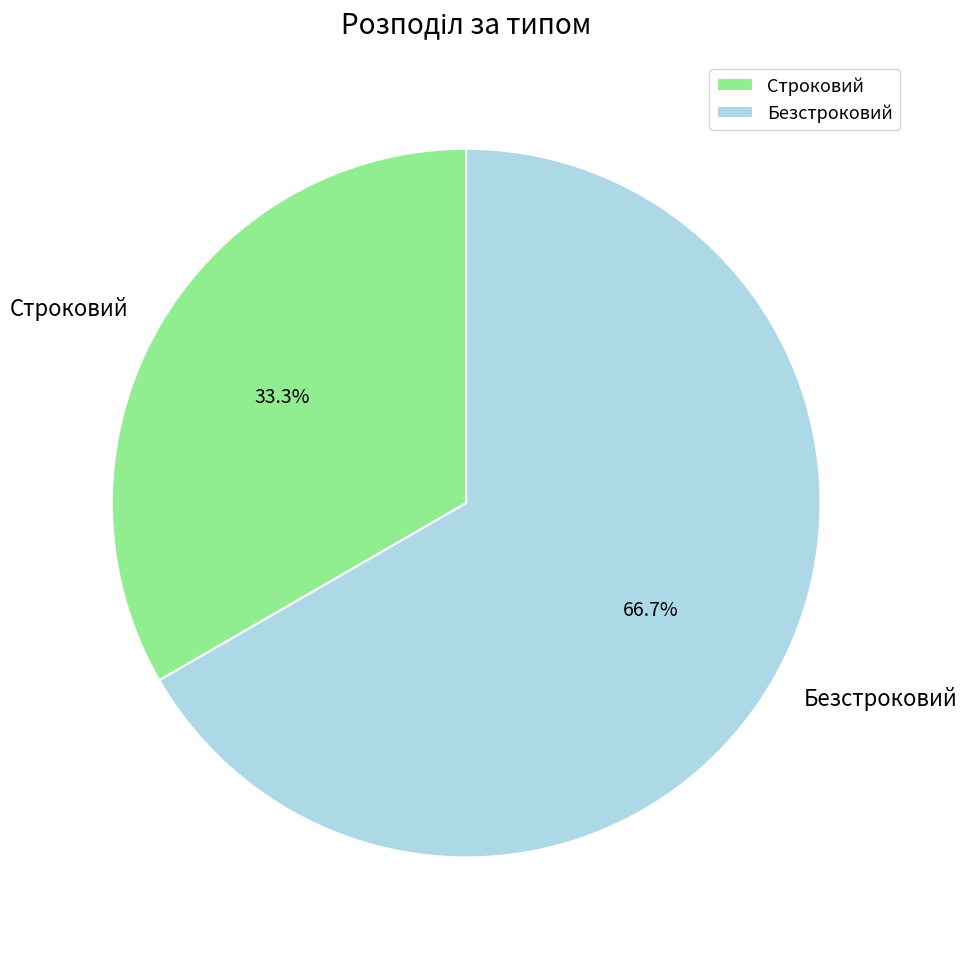

To the nearest percent, what is the combined percentage of Строковий and Безстроковий?

100%